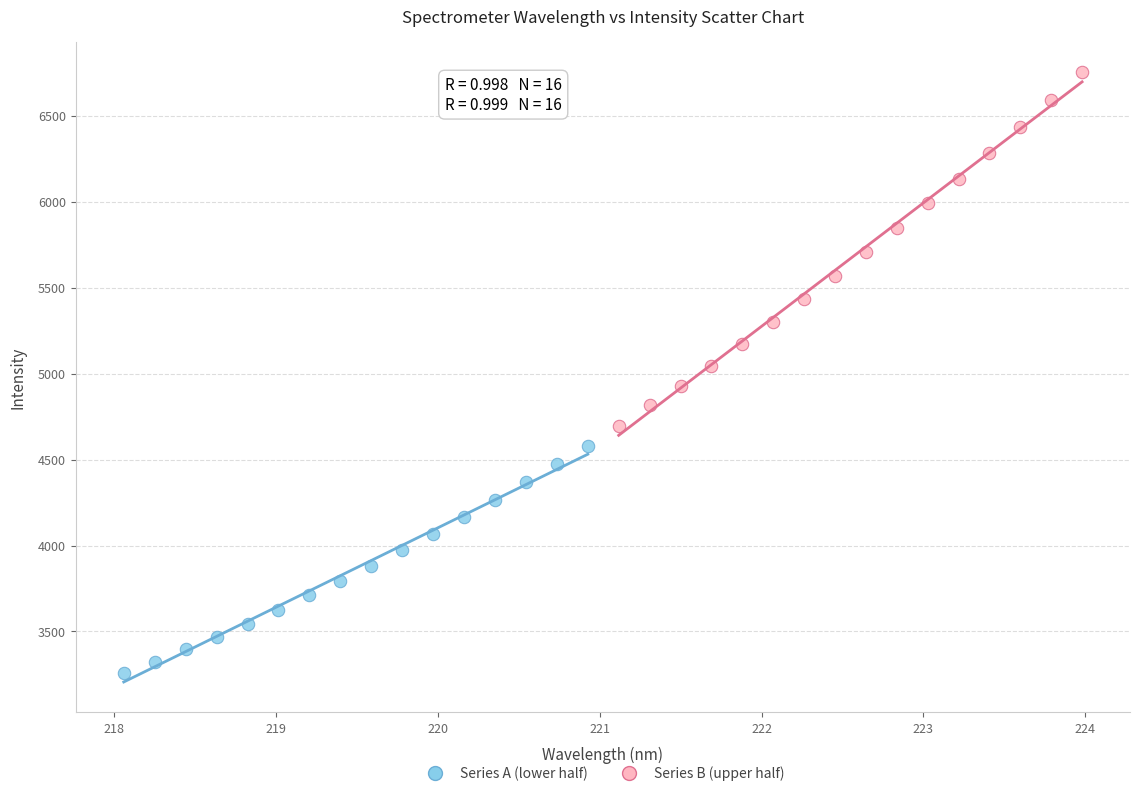

Which series reaches the maximum Y coordinate?

Series B (upper half)